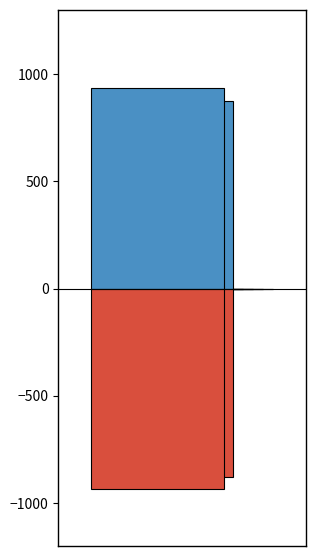

The Центральный ФО (Всего) series shows 0 at Северо-Кавказский. True or false?

True